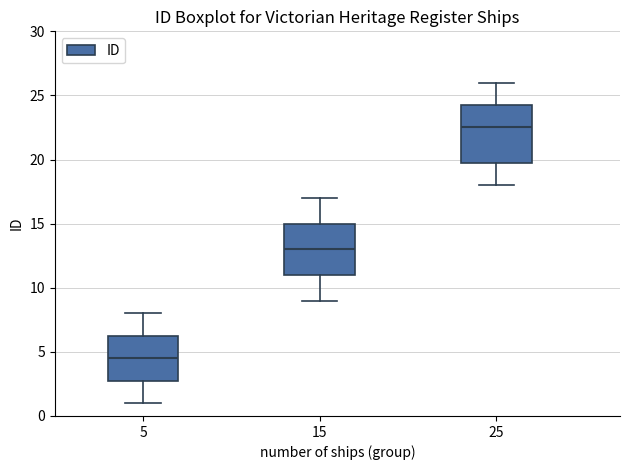

Reading left to right, transcribe this box plot: for each box, give where its median line is, the range the box spans, and where its two whiskers end, as read against the y-axis. The values are not printed on the chart, so give them approximately, as read against the axis.

5: median 4.5, box 3.0 to 6.5, whiskers 1.0 to 8.0
15: median 13.0, box 11.0 to 15.0, whiskers 9.0 to 17.0
25: median 22.5, box 20.0 to 24.5, whiskers 18.0 to 26.0